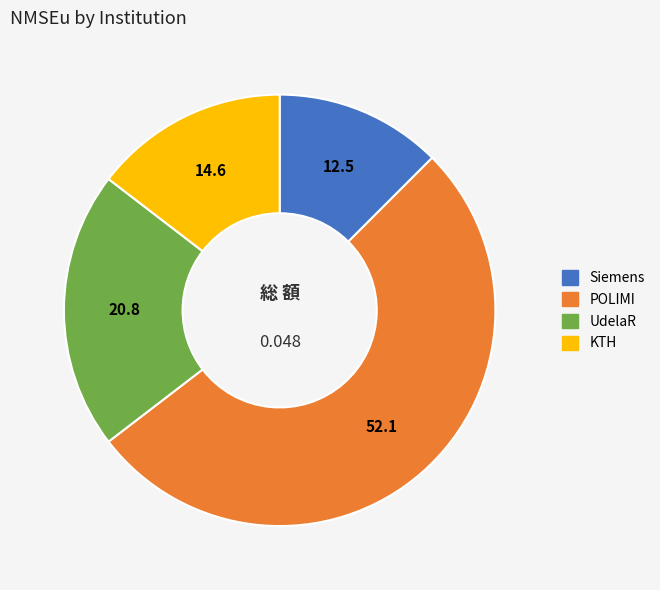

Is the sum of UdelaR and KTH greater than half?

No